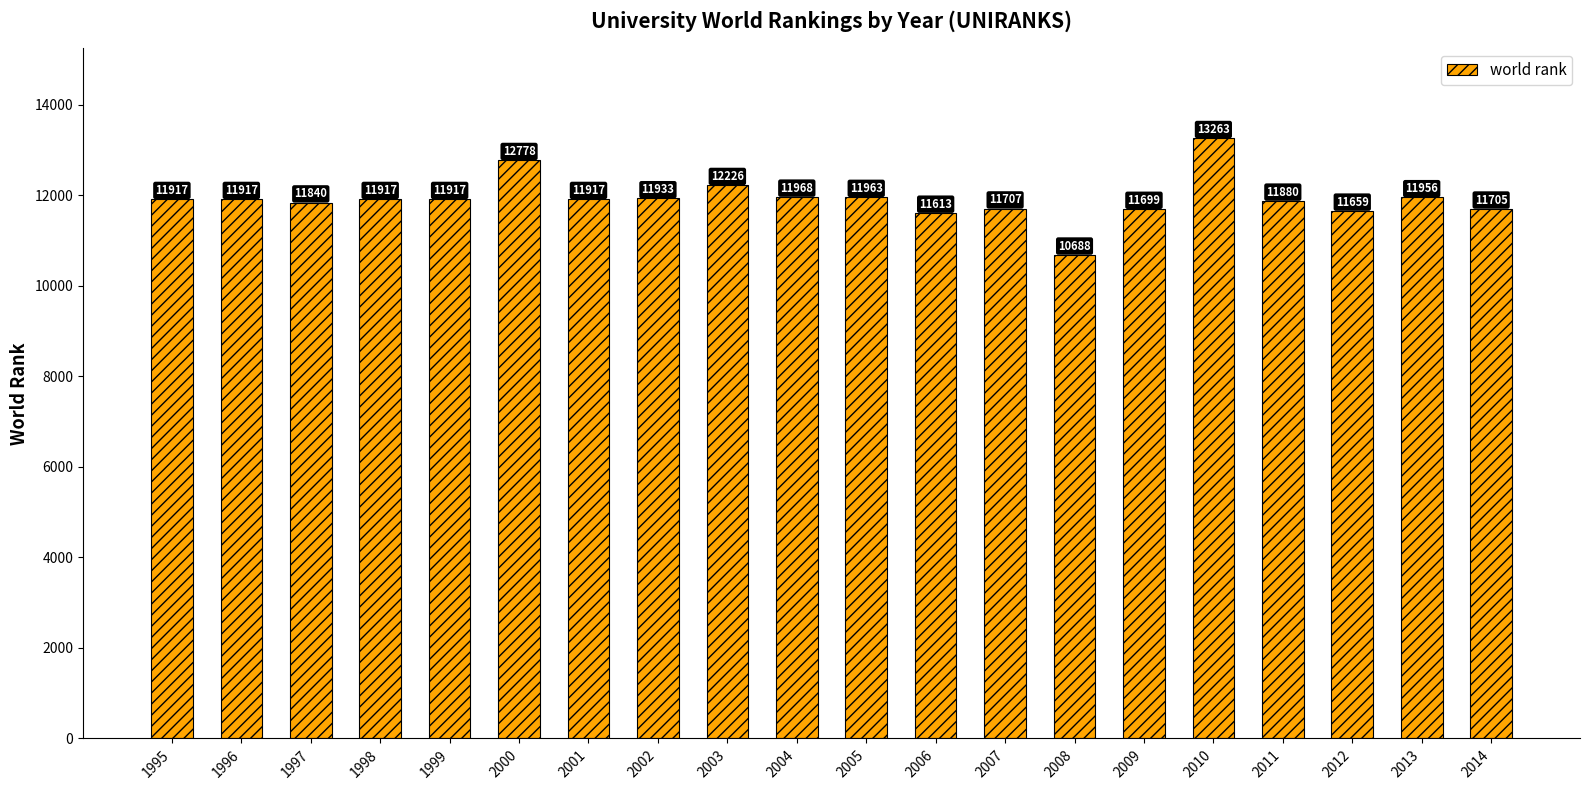

Which has a higher value, 2012 or 1996?

1996